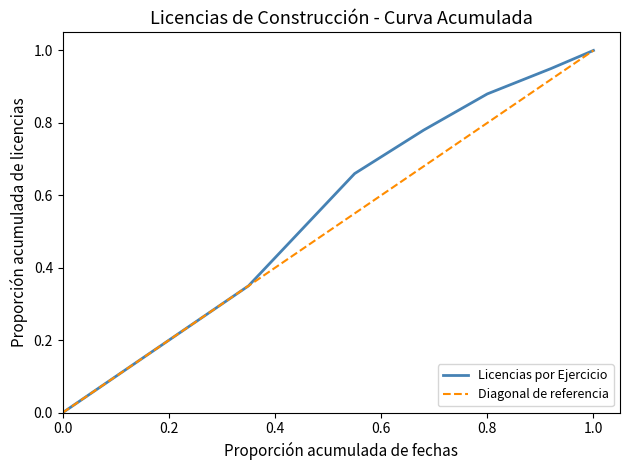

Is this an area chart (filled region under the line)?

No